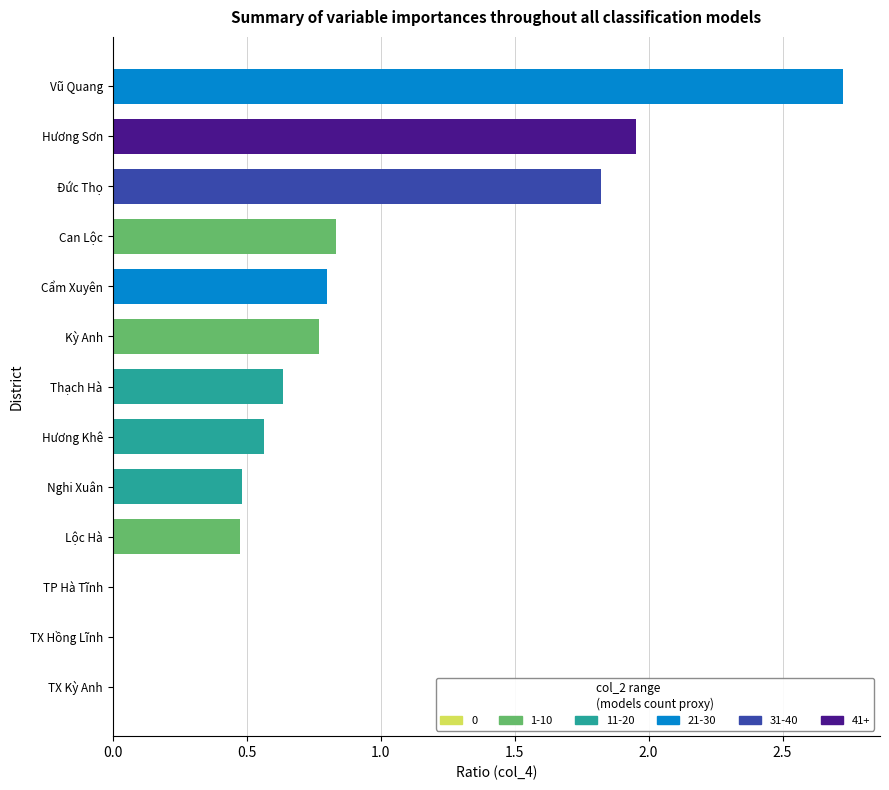

Reading left to right, transcribe all the data shown in this chart.

Vũ Quang=2.7	Hương Sơn=2.0	Đức Thọ=1.8	Can Lộc=0.8	Cẩm Xuyên=0.8	Kỳ Anh=0.8	Thạch Hà=0.6	Hương Khê=0.6	Nghi Xuân=0.5	Lộc Hà=0.5	TX Kỳ Anh=0.0	TP Hà Tĩnh=0.0	TX Hồng Lĩnh=0.0